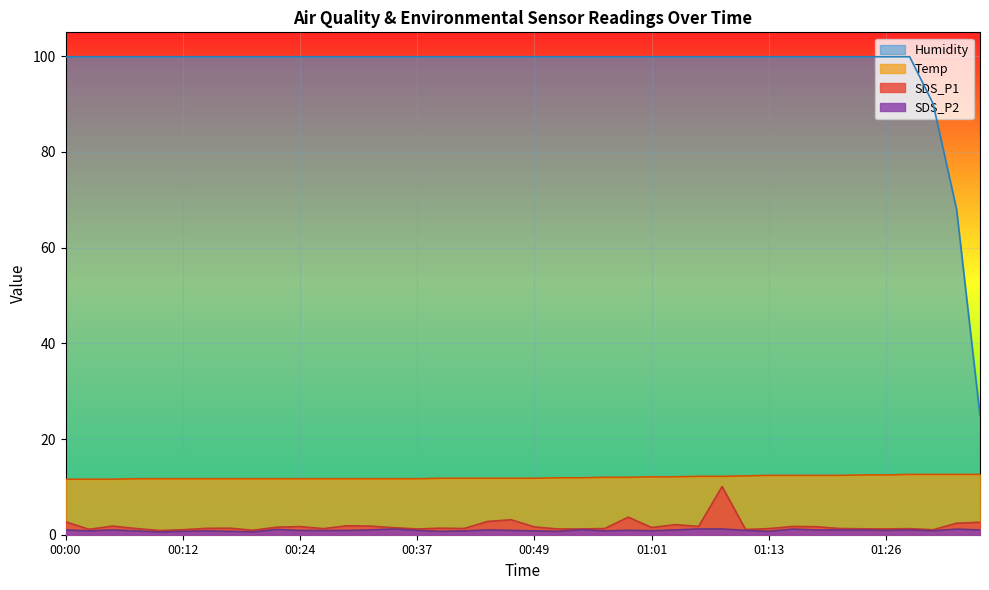

True or false: SDS_P2 has a value of 1.8 at 00:54.

False